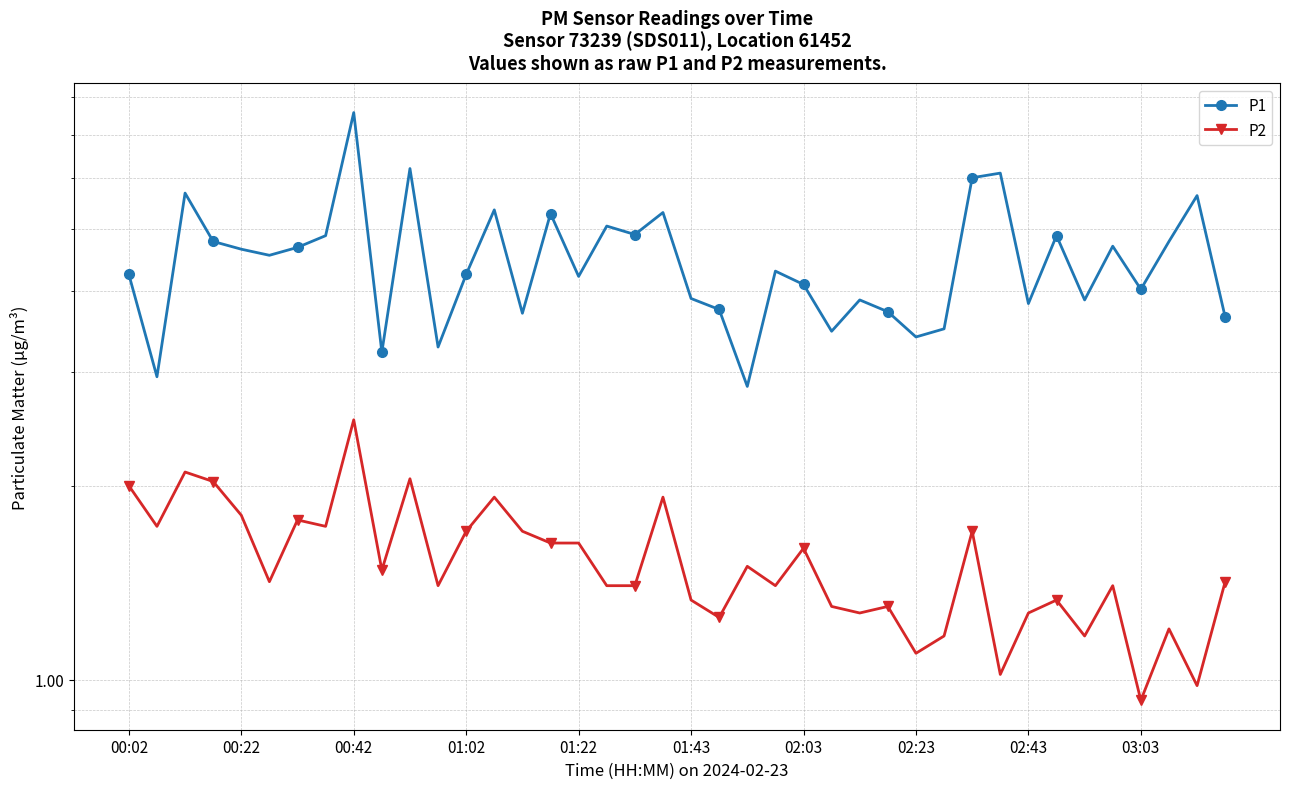

What is the minimum value for P2?

0.9